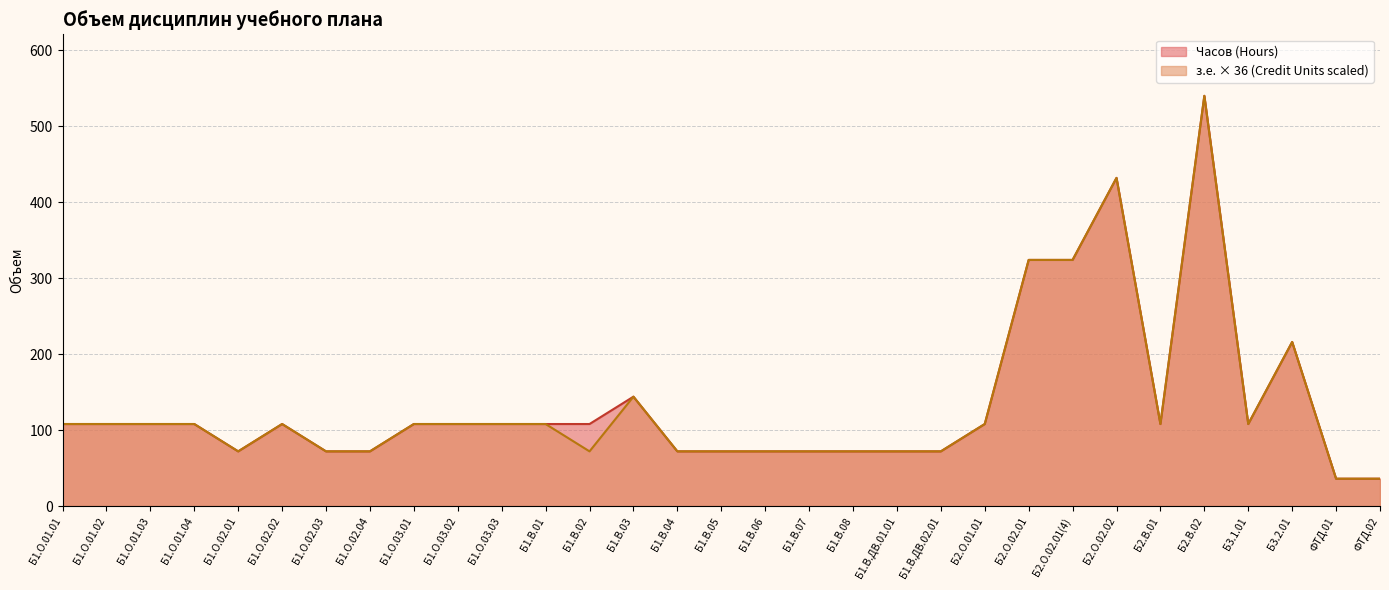

Does the chart have visible grid lines?

Yes